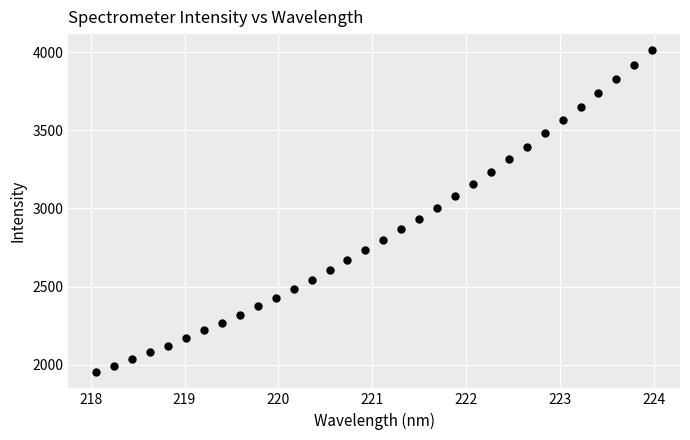

What is the range of Y values (max minus min)?

2058.4